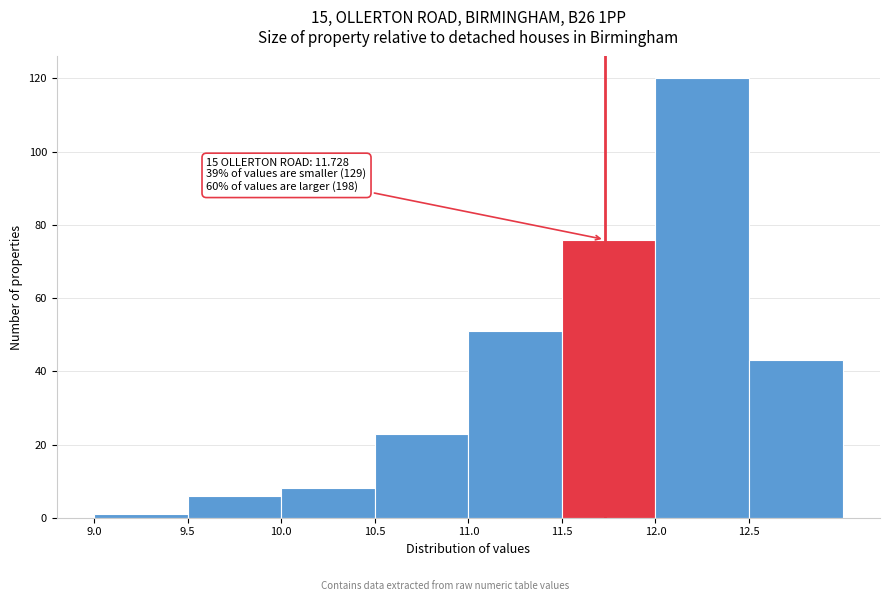

Over which range of the x-axis is the bar tallest?

12.0 to 12.5